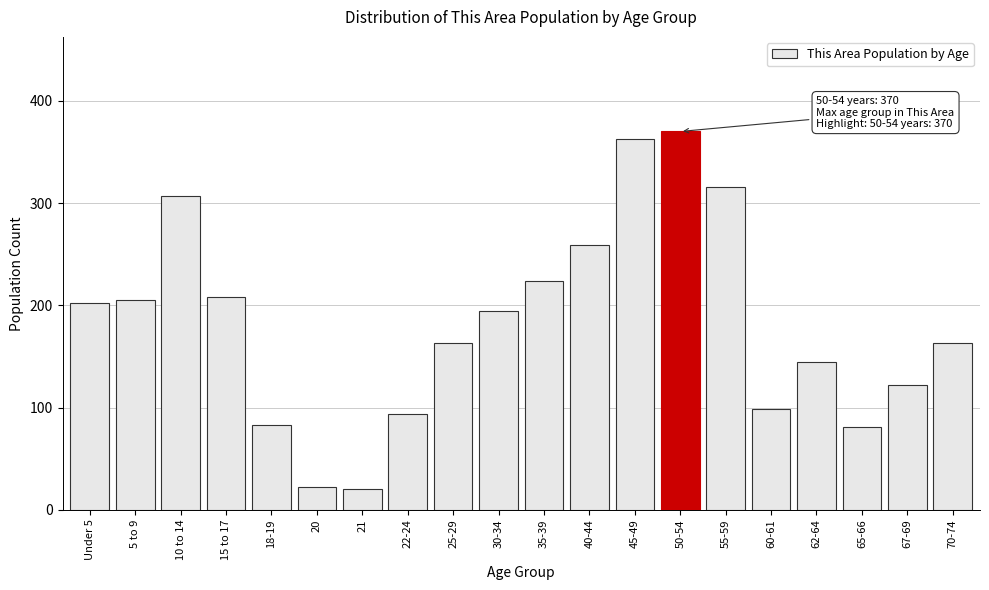

Reading left to right, transcribe all the data shown in this chart.

Under 5=202	5 to 9=205	10 to 14=307	15 to 17=208	18-19=83	20=22	21=20	22-24=94	25-29=163	30-34=194	35-39=224	40-44=259	45-49=363	50-54=370	55-59=316	60-61=99	62-64=145	65-66=81	67-69=122	70-74=163